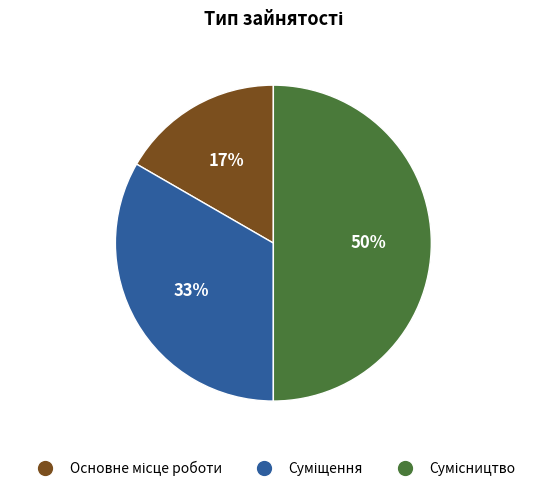

To the nearest percent, what is the average slice percentage?

33%